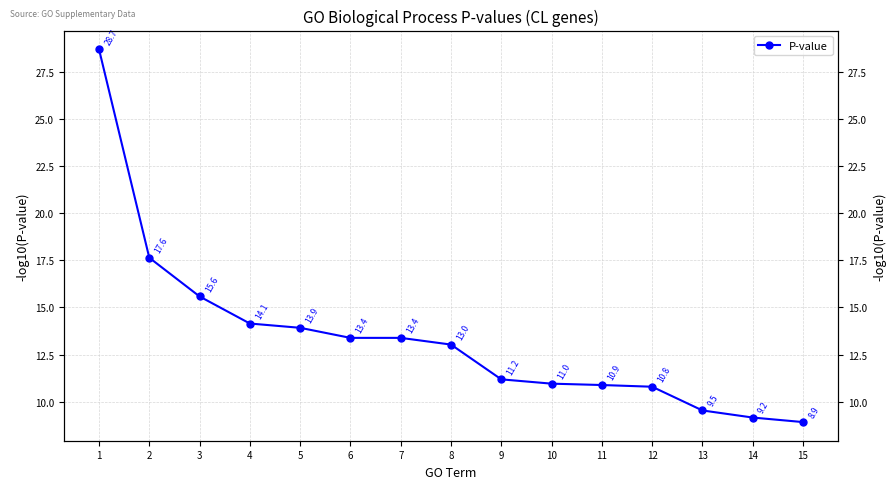

What is the value of the 3rd point from the left?

15.6